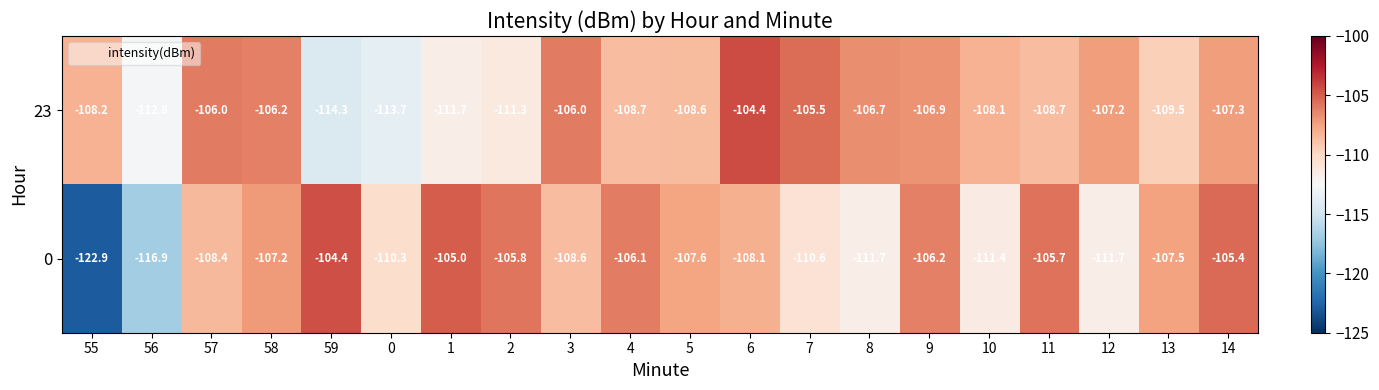

At 11, list the series in order from largest to smallest.

0, 23